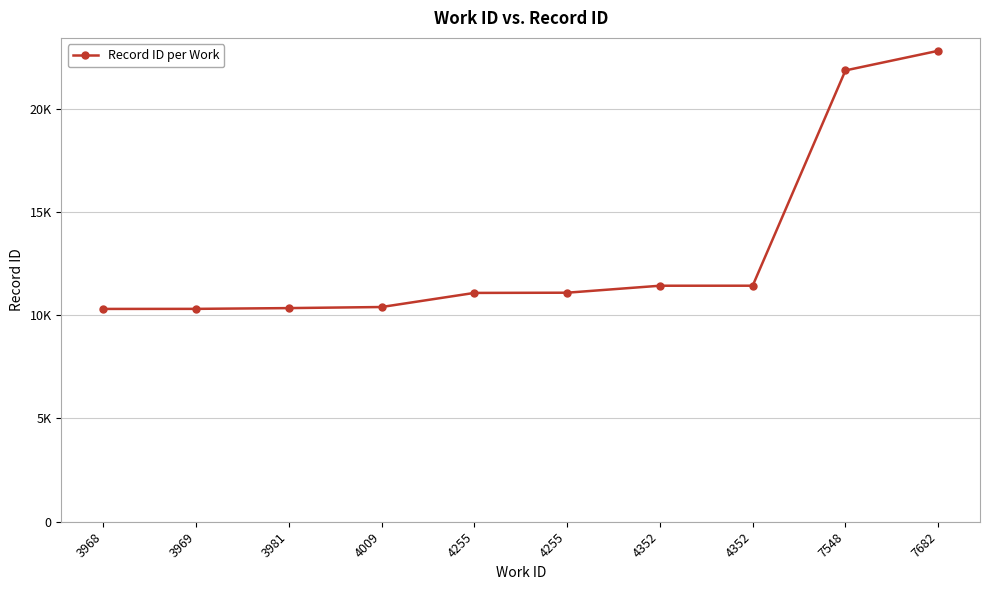

Which has a higher value, 7548 or 3968?

7548